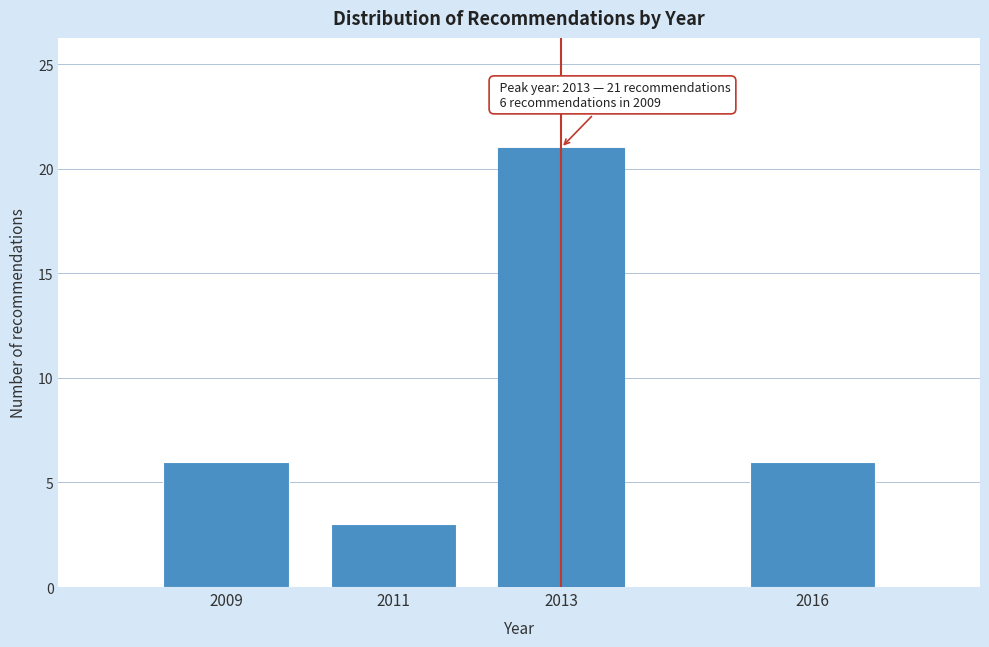

Reading left to right, list all the values displayed in this chart.

2009=6	2011=3	2013=21	2016=6